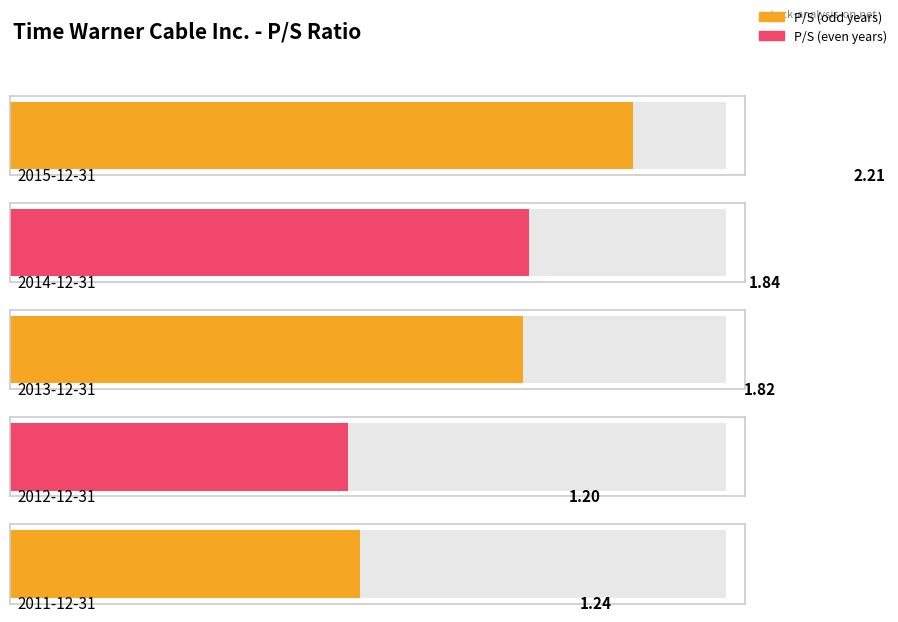

List the labels in order of value, smallest first.

2012-12-31, 2011-12-31, 2013-12-31, 2014-12-31, 2015-12-31